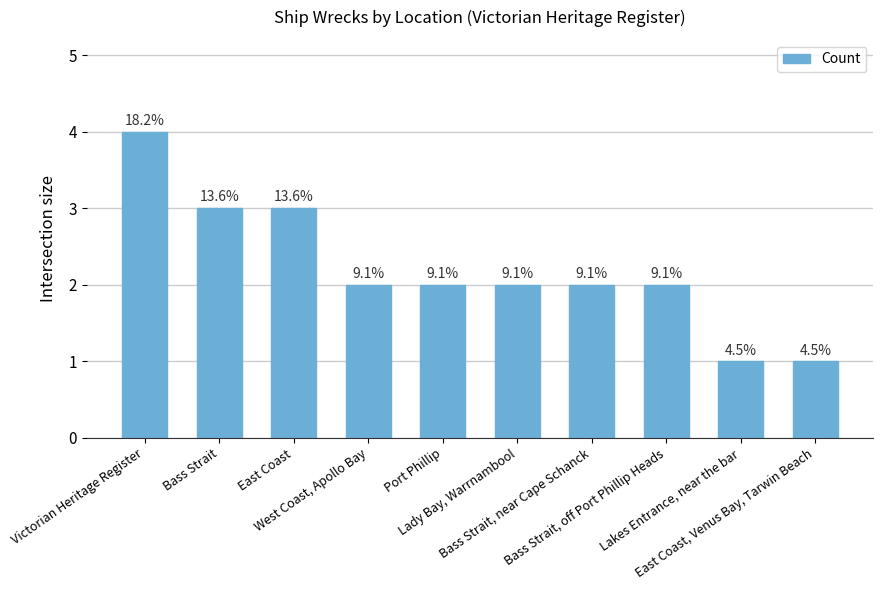

Approximately how many times larger is the value at Bass Strait compared to Bass Strait, off Port Phillip Heads?

1.5